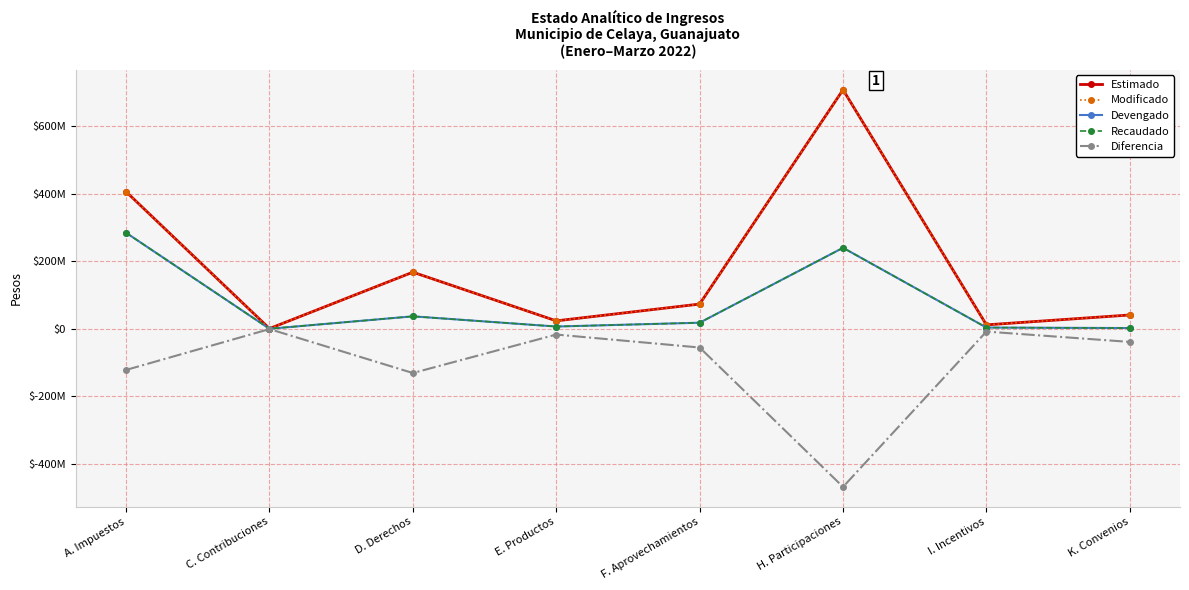

What is the sum of all Devengado values?

592699778.4